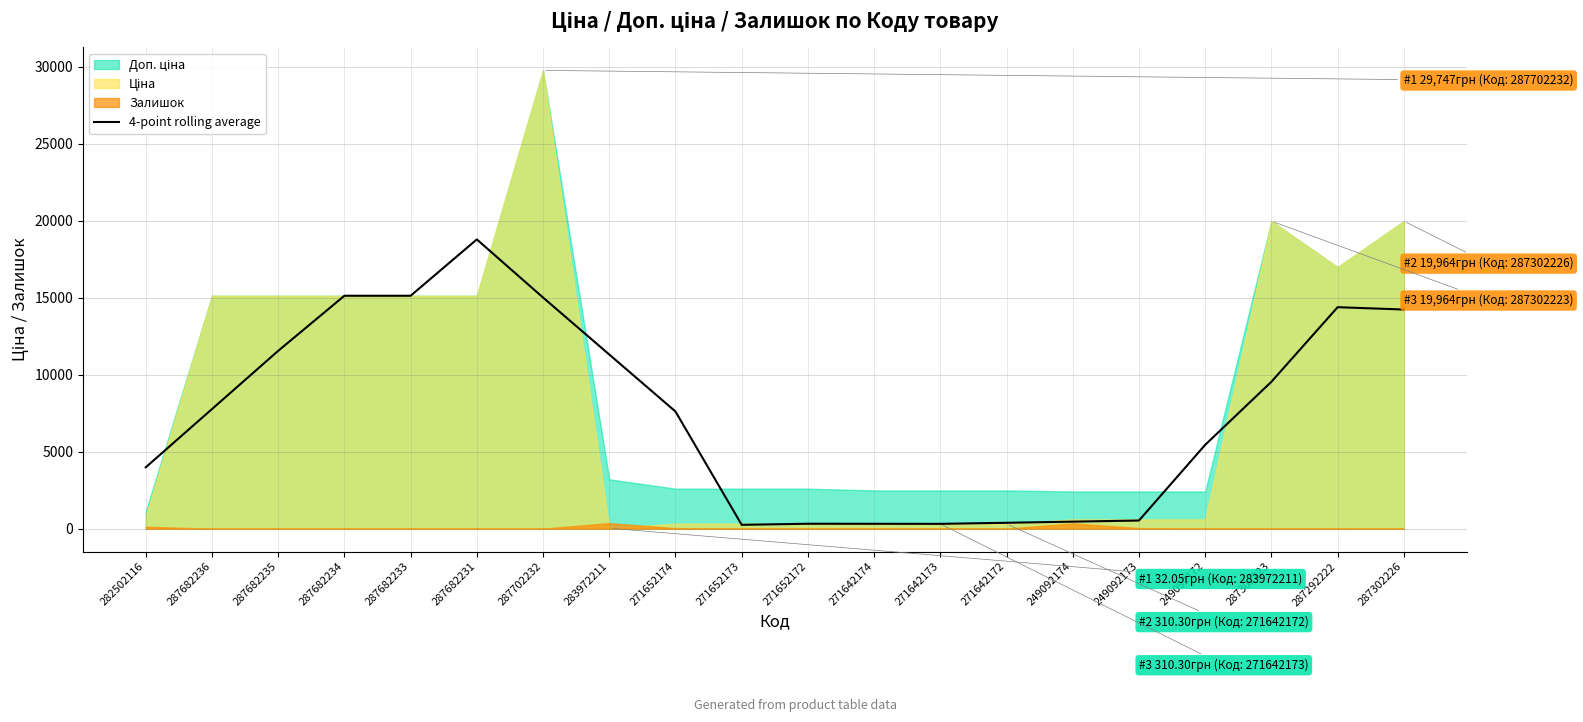

What is the sum of all values?

152388.1